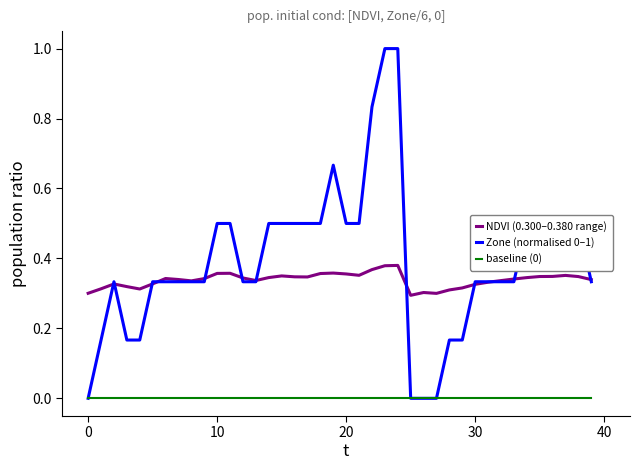

How many lines are shown in the chart?

3